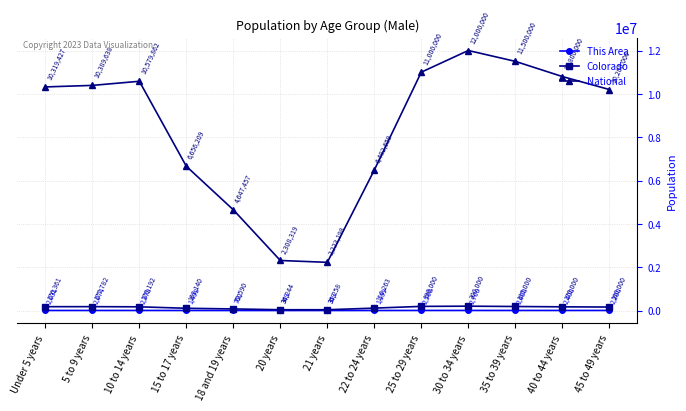

True or false: This Area and National intersect in this chart.

False